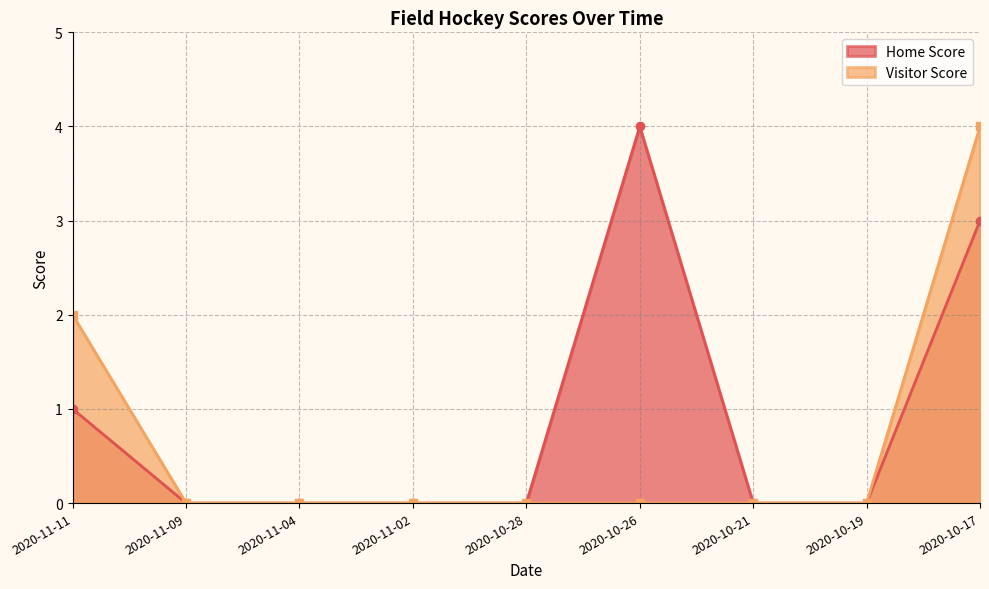

What are all the series names shown in the legend?

Home Score, Visitor Score